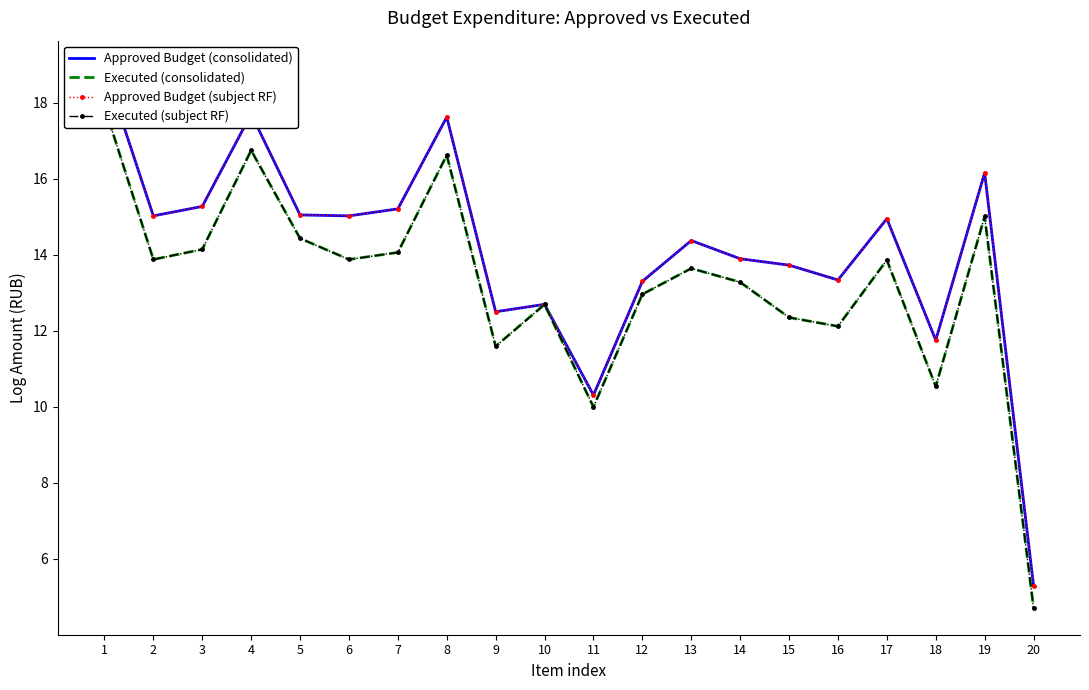

How many lines are shown in the chart?

4